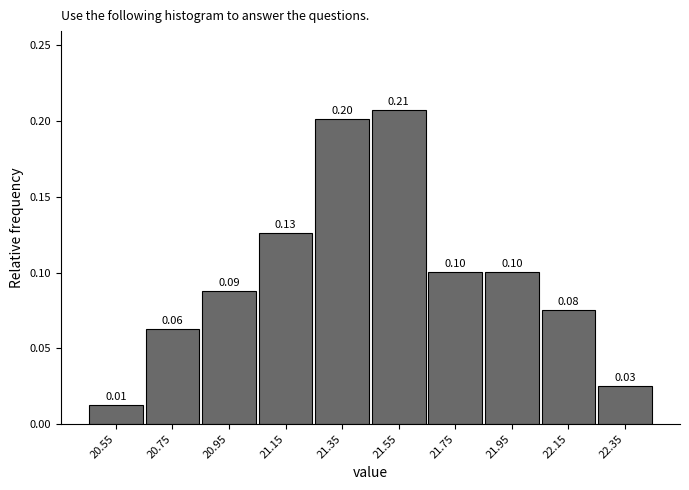

Which range on the x-axis has the tallest bar?

21.45 to 21.65